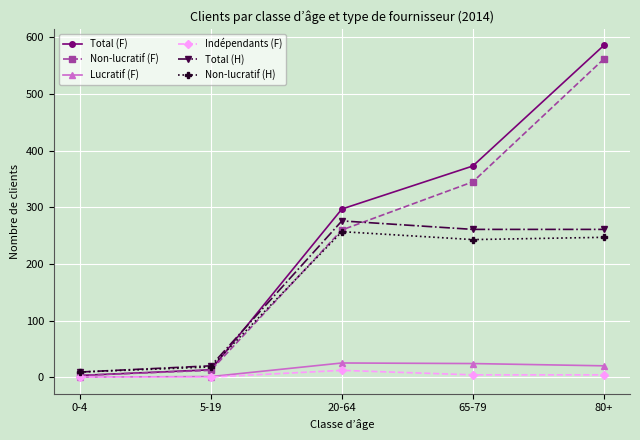

How many lines are shown in the chart?

6